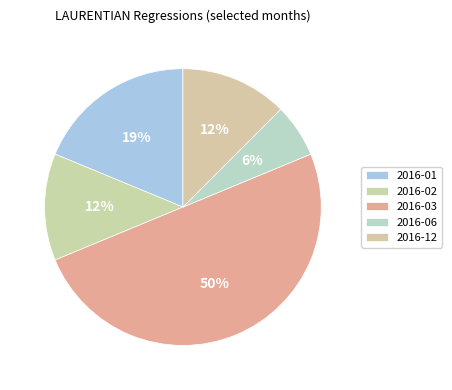

How many slices are in this pie chart?

5